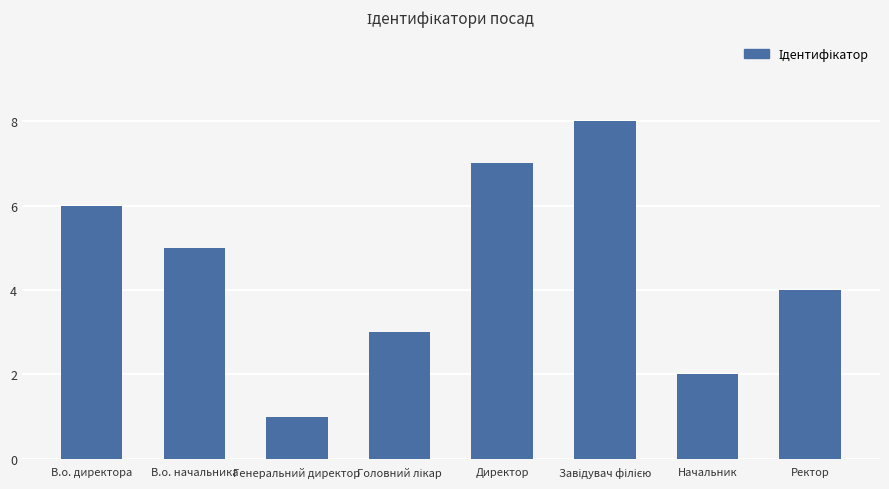

Which category has the lowest value across all series?

Генеральний директор